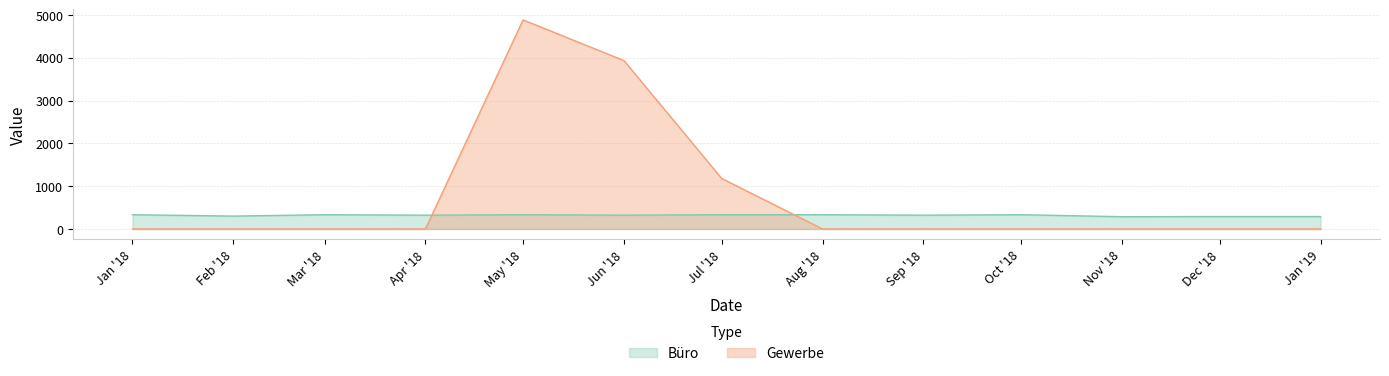

The value of Büro at Feb '18 is 300.6. True or false?

True